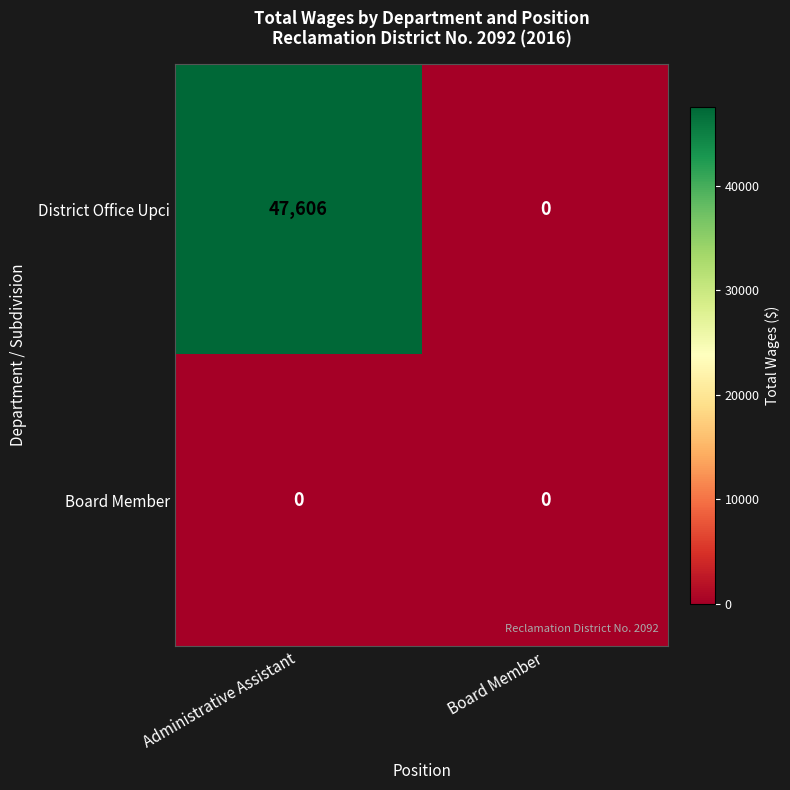

Which category has the highest value across all series?

Administrative Assistant